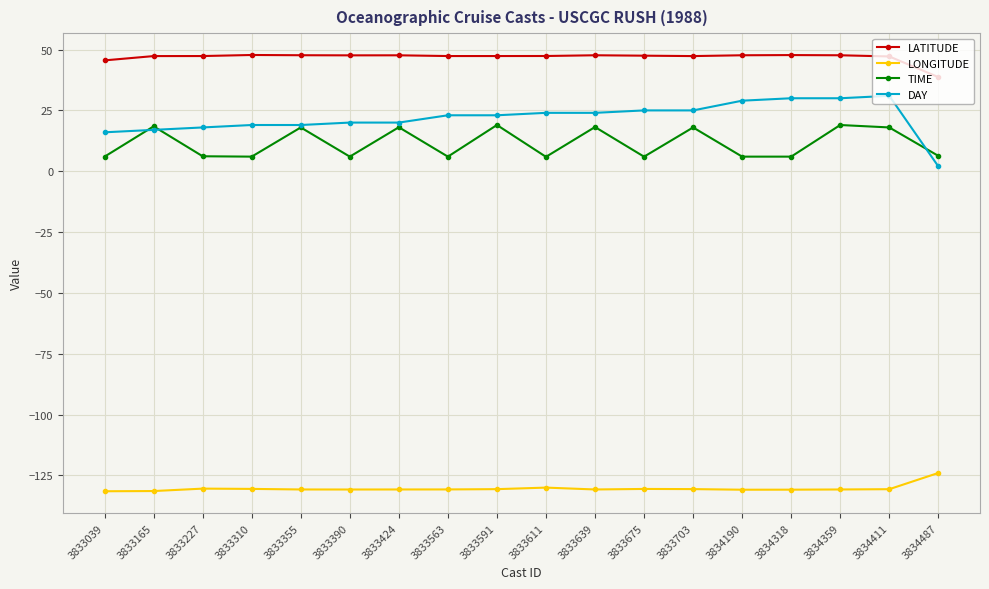

True or false: LATITUDE and LONGITUDE cross at least once.

False